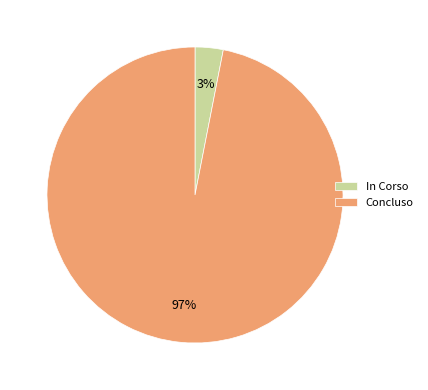

True or false: In Corso accounts for 3% of the total.

True